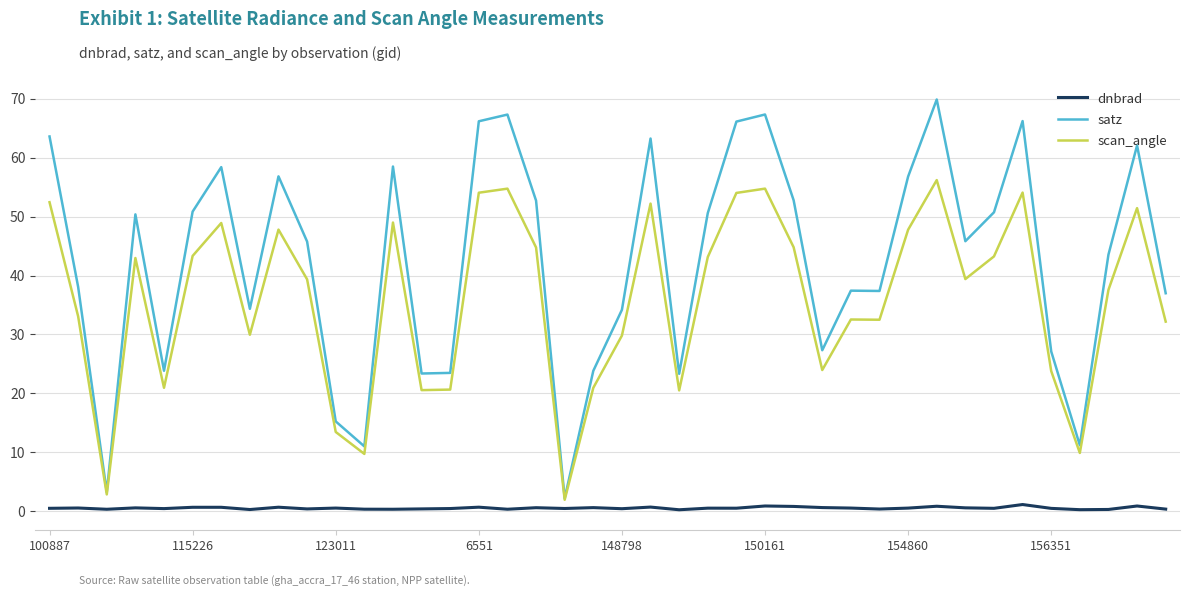

Rank the series by their maximum value, from lowest to highest.

dnbrad, scan_angle, satz